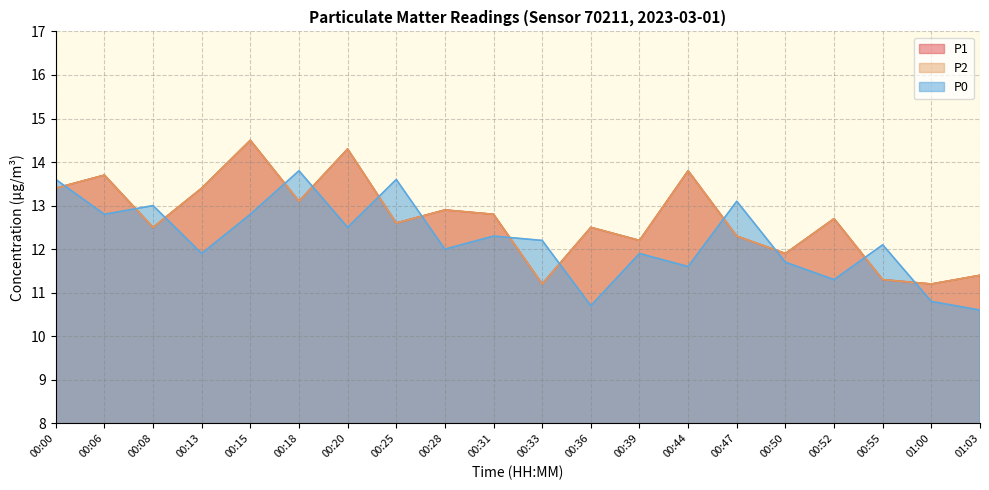

Is the value of P1 at 00:06 greater than the value of P2 at 01:03?

Yes